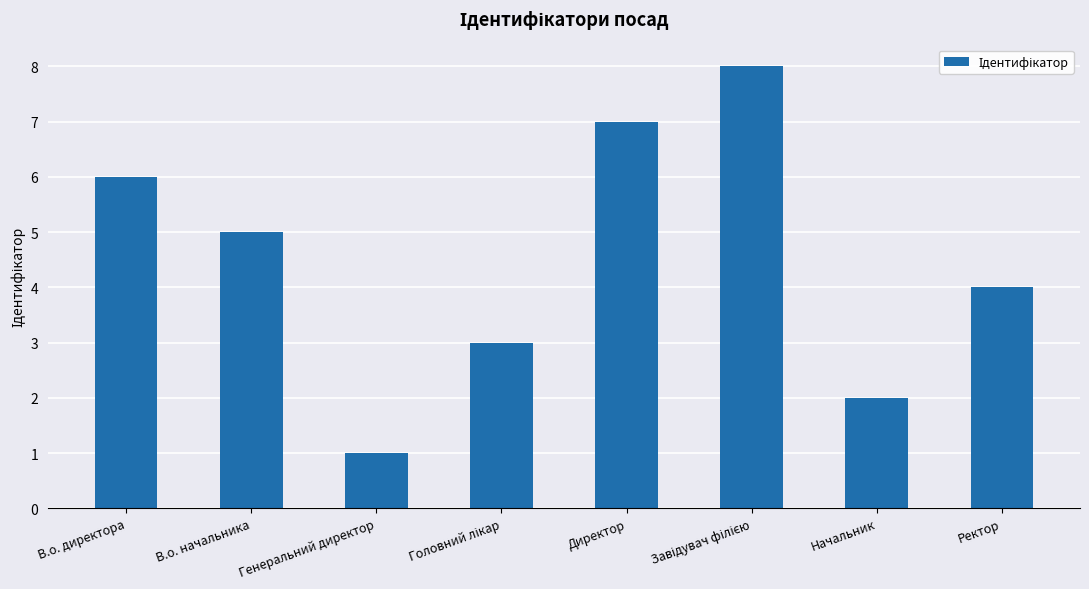

What is the label of the 7th bar from the right?

В.о. начальника